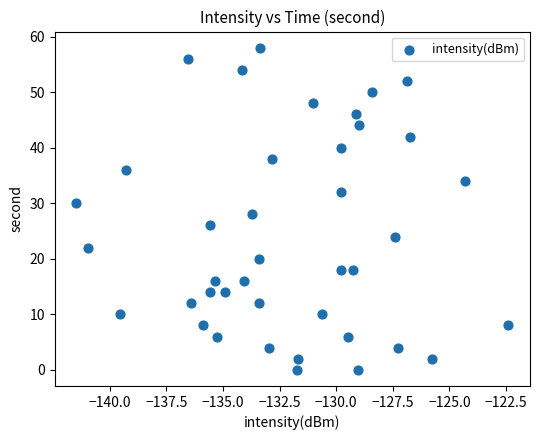

Count the number of points in this scatter plot.

40